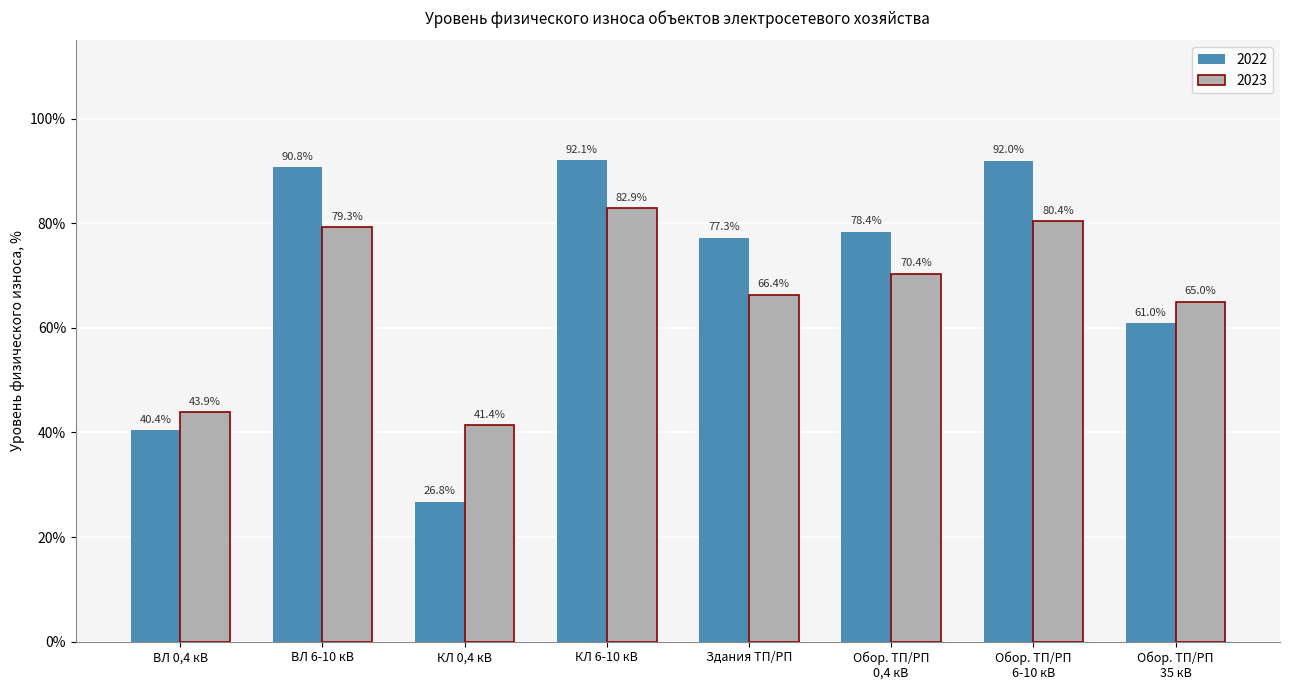

Does the chart contain stacked bars?

No